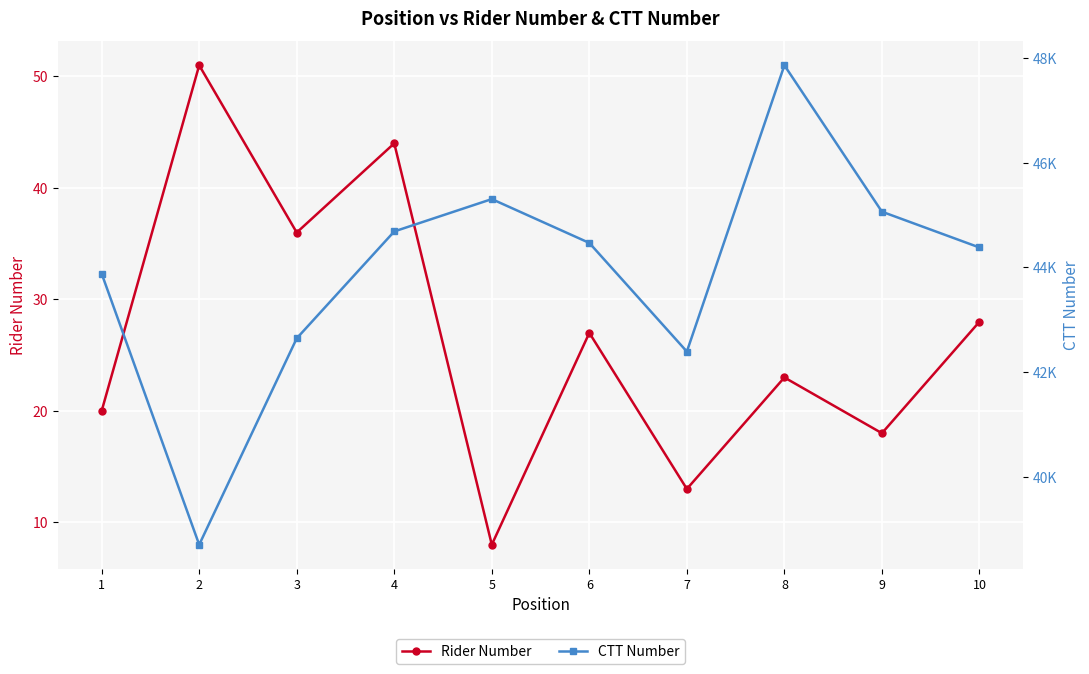

What is the difference between the highest and lowest values at 5?

45298